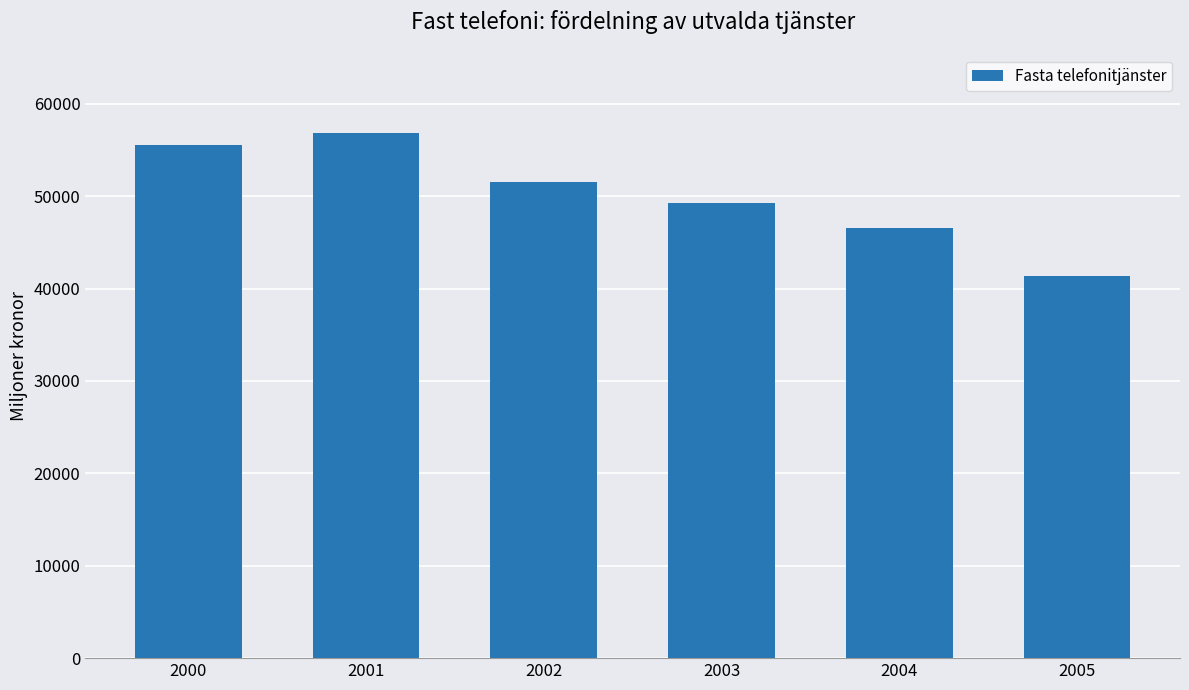

Rank the categories by value from highest to lowest.

2001, 2000, 2002, 2003, 2004, 2005